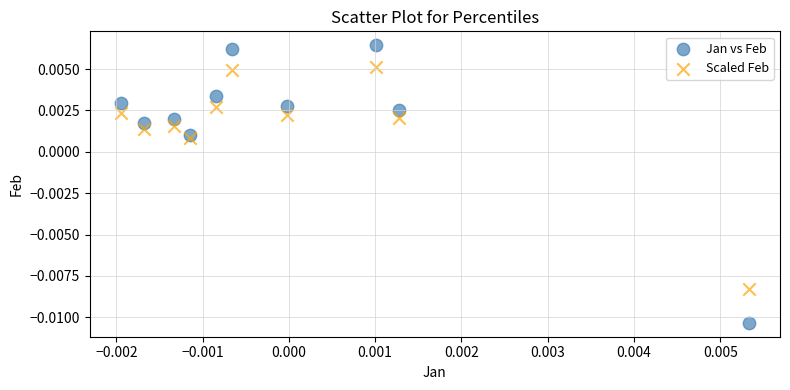

Which series contains the highest Y value?

Jan vs Feb